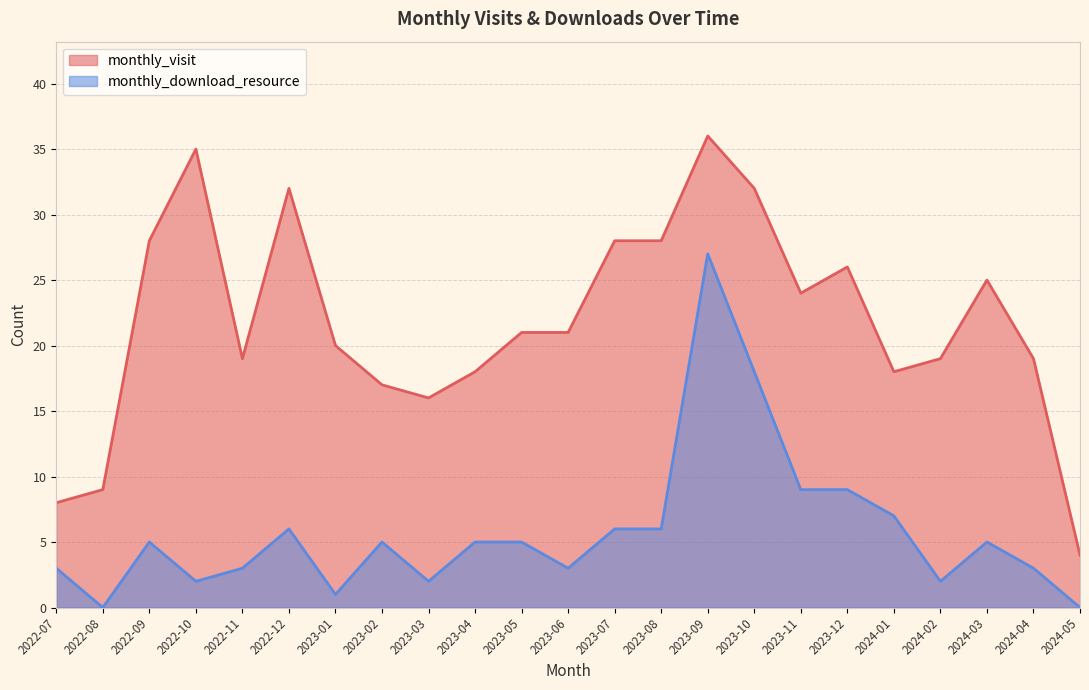

The value of monthly_visit at 2024-03 is 12. True or false?

False